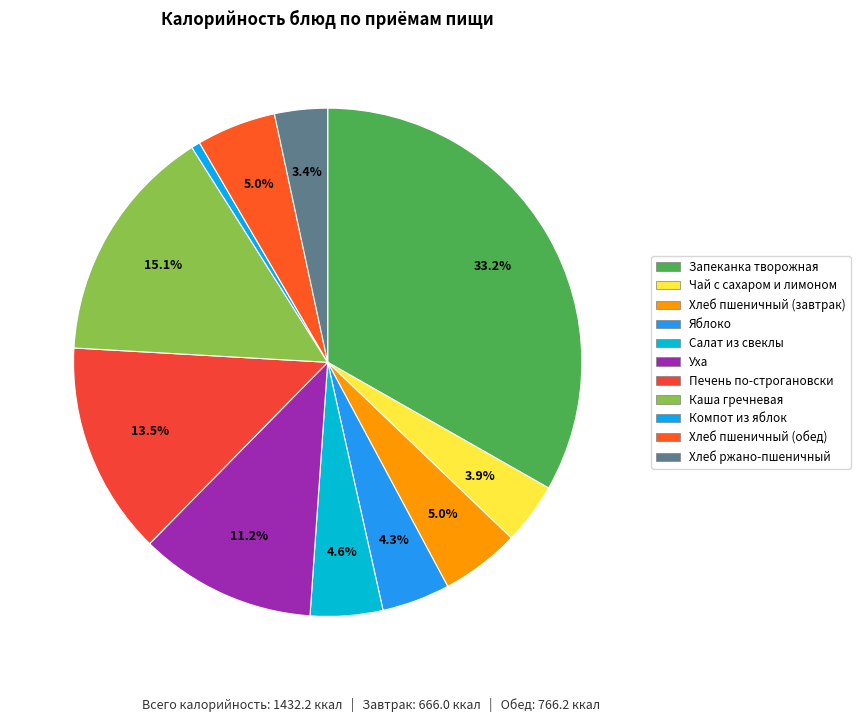

How many segments does this pie chart have?

11